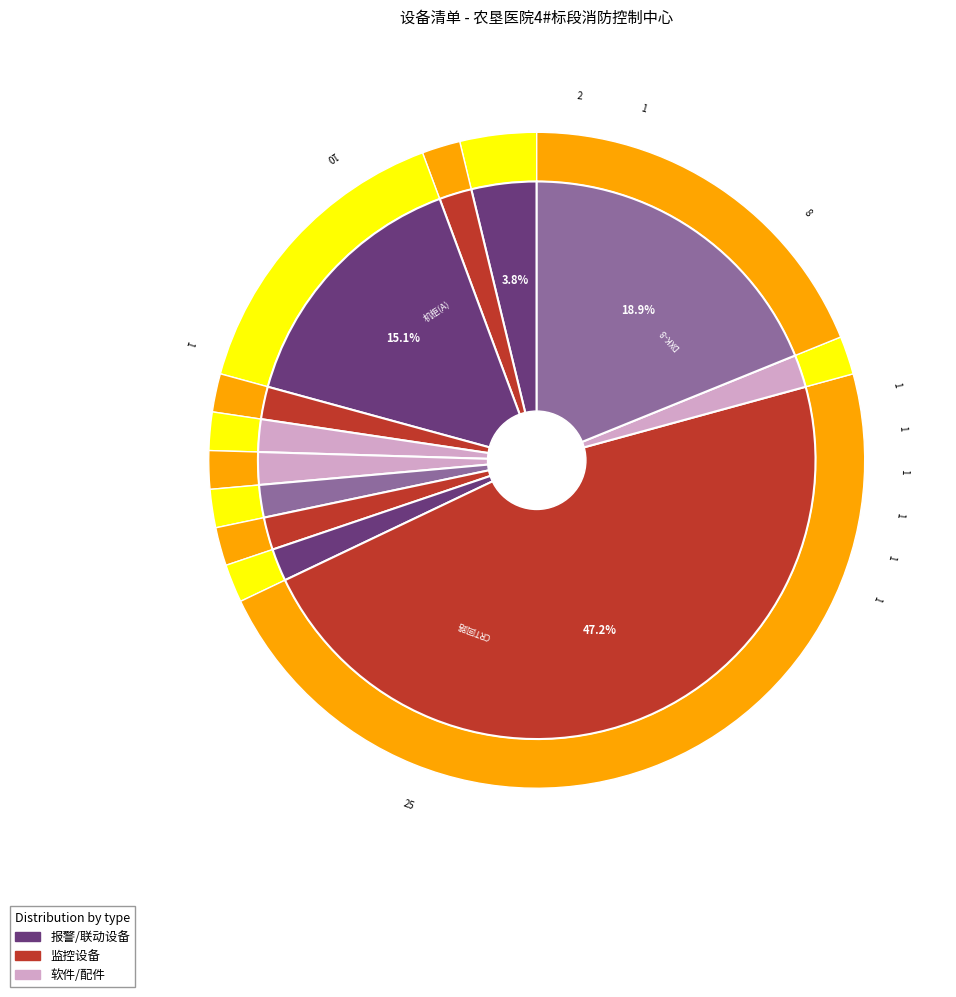

To the nearest percent, what percentage of the pie is 电气火灾监控设备JB-6100/127?

2%